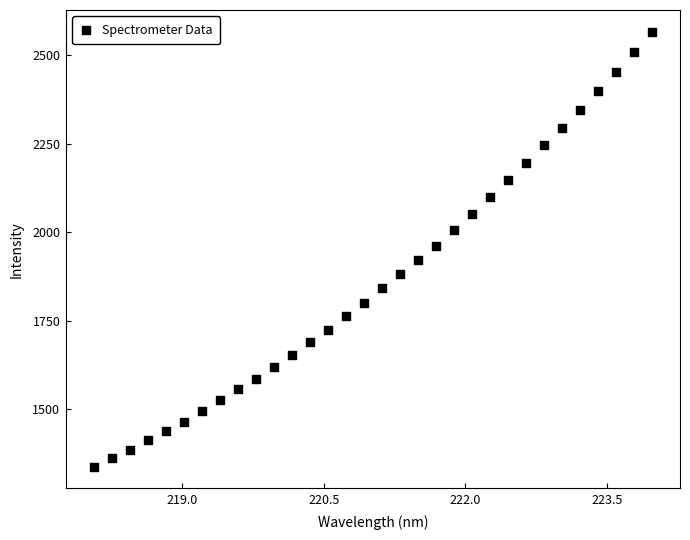

What is the range of X values (max minus min)?

5.9